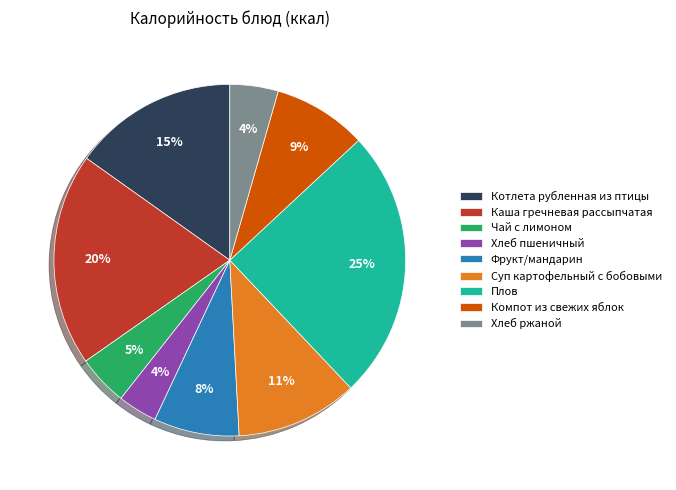

To the nearest percent, what percentage of the pie is Хлеб ржаной?

4%